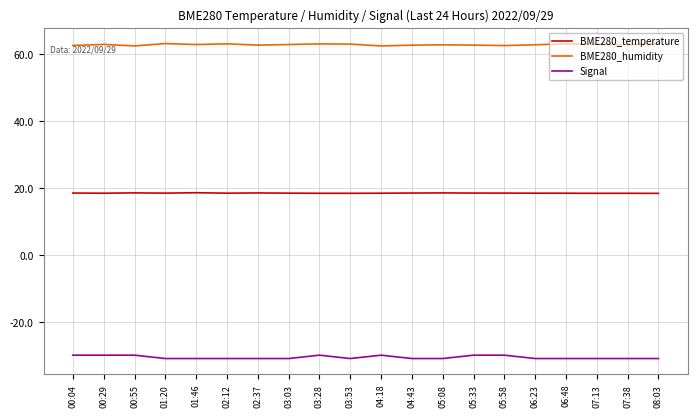

What is the difference between the maximum and minimum values in the BME280_temperature series?

0.2